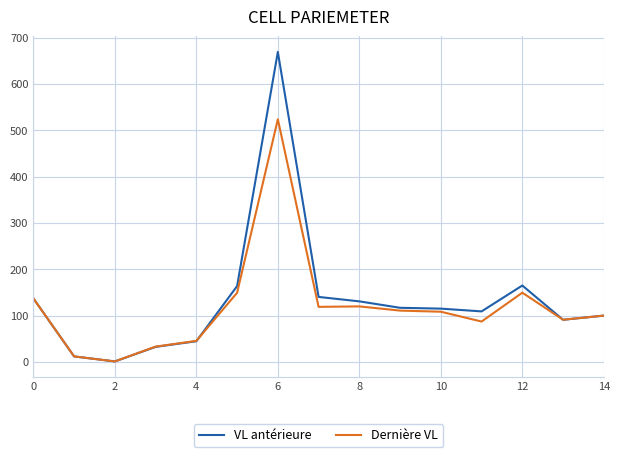

Which series has the largest range (max minus min)?

VL antérieure